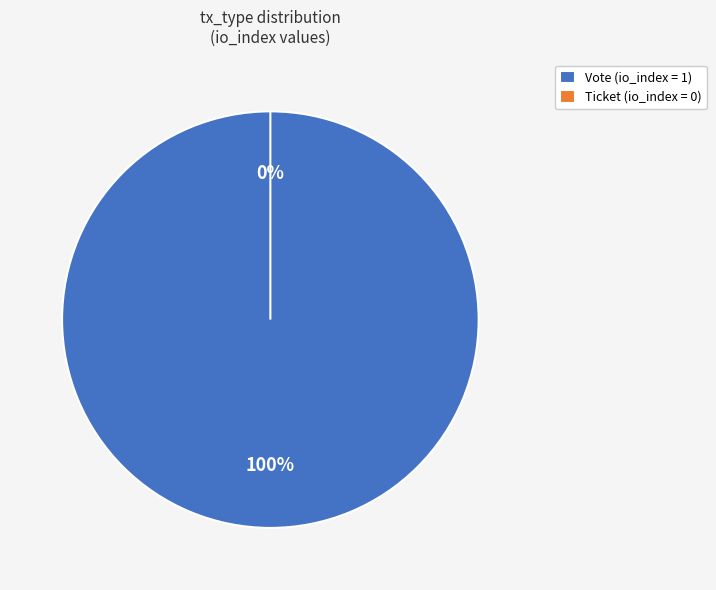

What is the change in value from Vote to Ticket?

-1